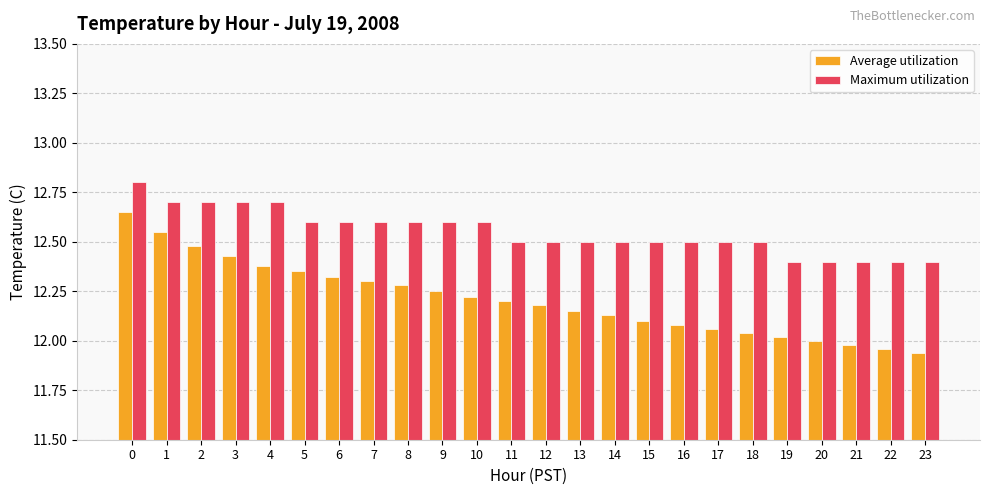

What are all the series names shown in the legend?

Average utilization, Maximum utilization